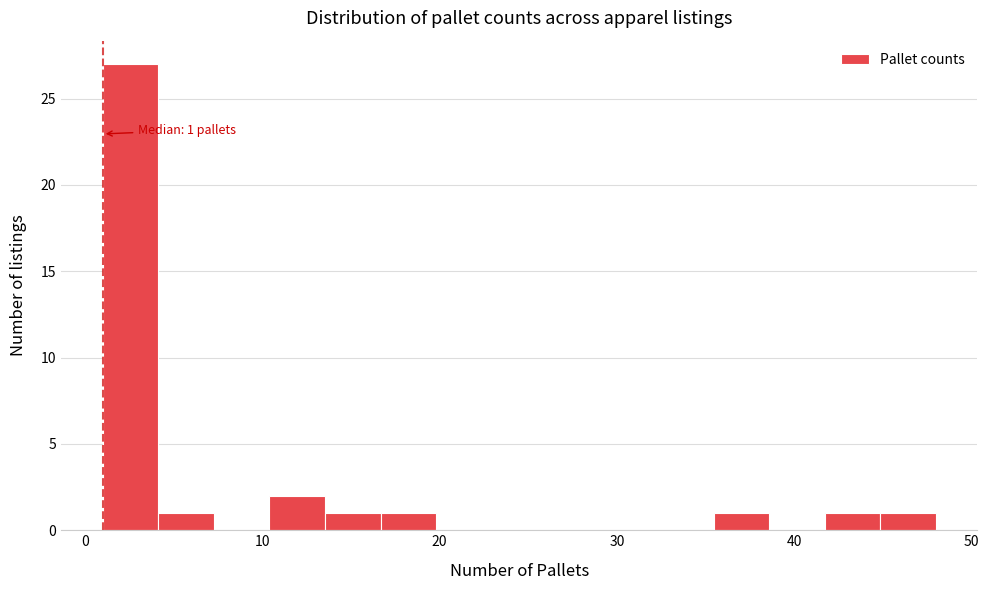

Around what value on the x-axis is the tallest bar? Give the approximate position of its centre, as read against the axis.

3